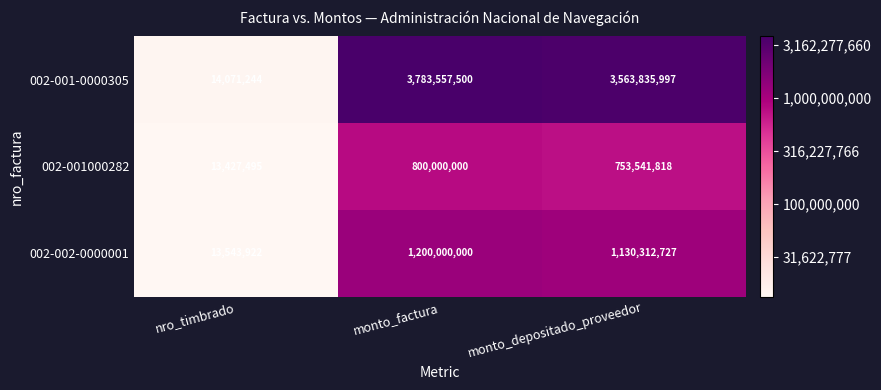

What is the total value across all series at nro_timbrado?

41042661